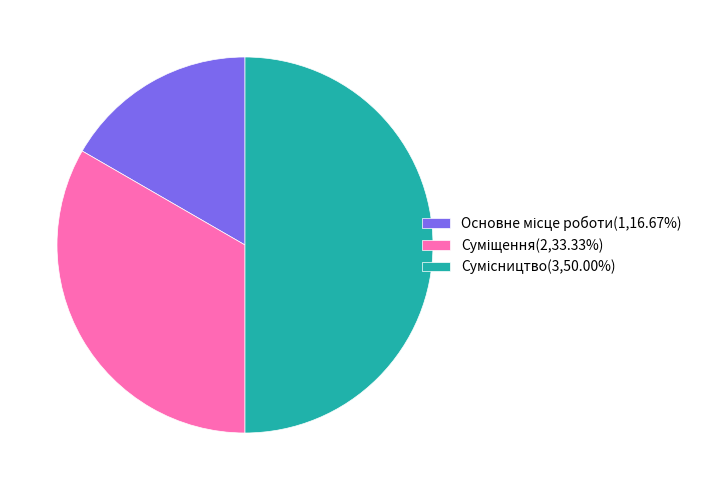

What is the change in value from Суміщення to Сумісництво?

+1